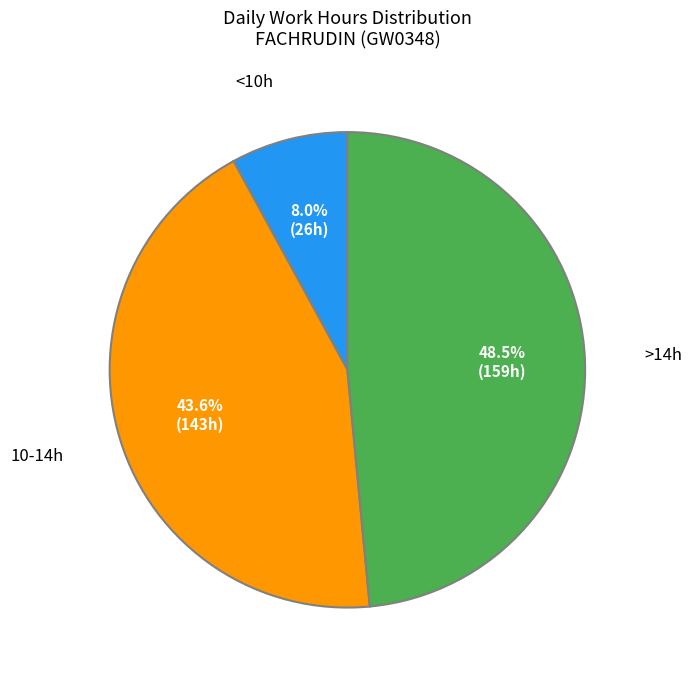

Does any single category account for the majority?

No